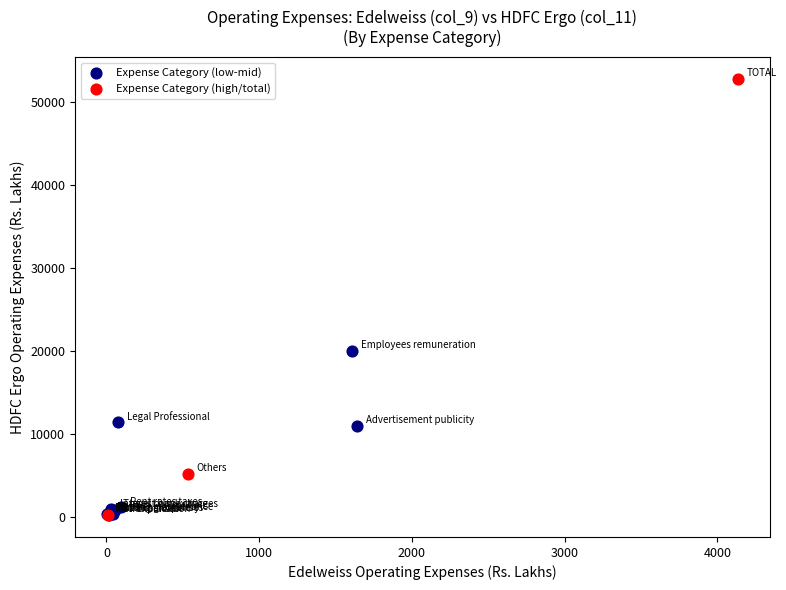

Which series contains the highest Y value?

Expense Category (high/total)